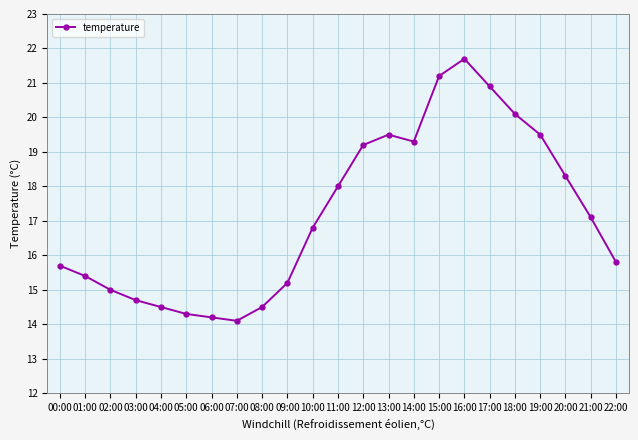

At which category does the data reach its first local peak?

13:00